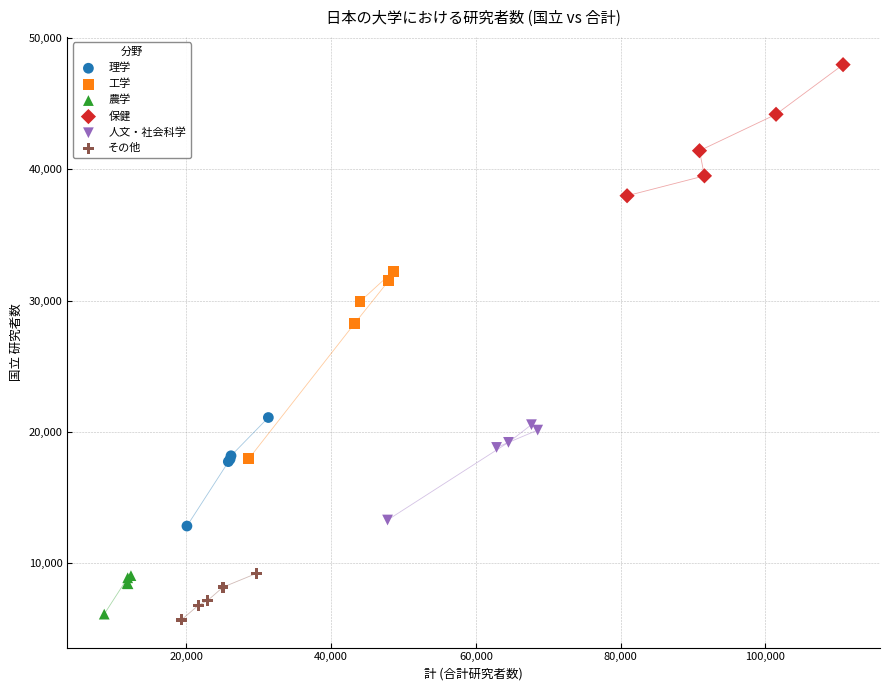

Which series has the largest Y range (max minus min)?

工学